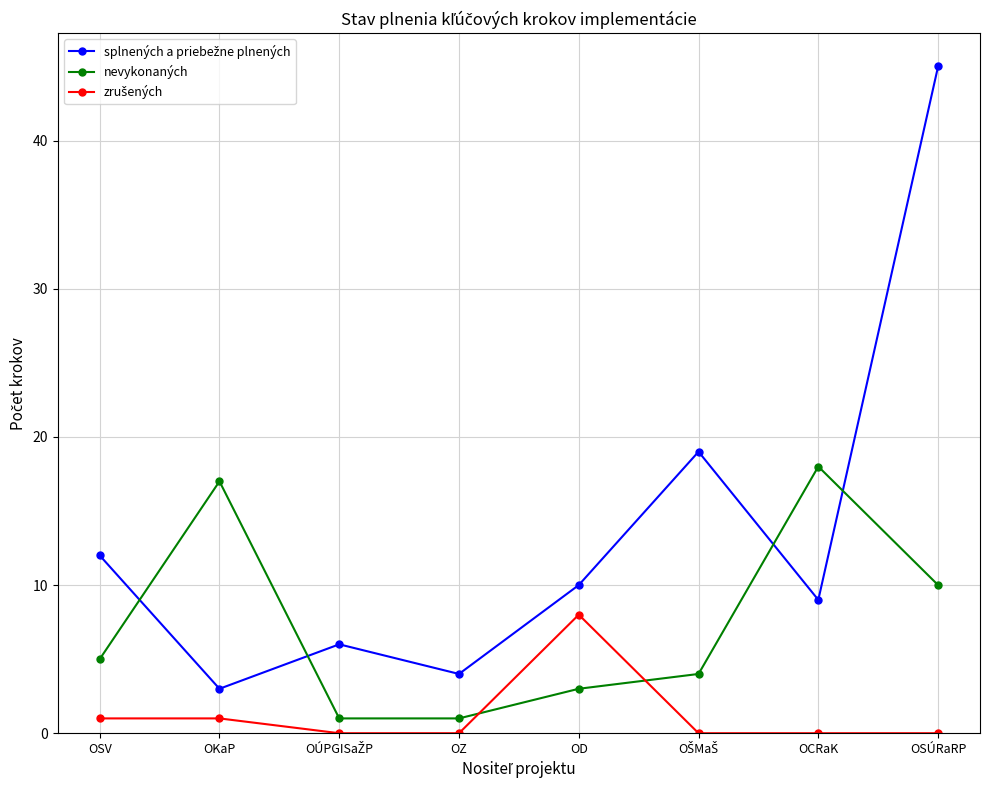

What is the value of the nevykonaných point at the 1st from the left?

5